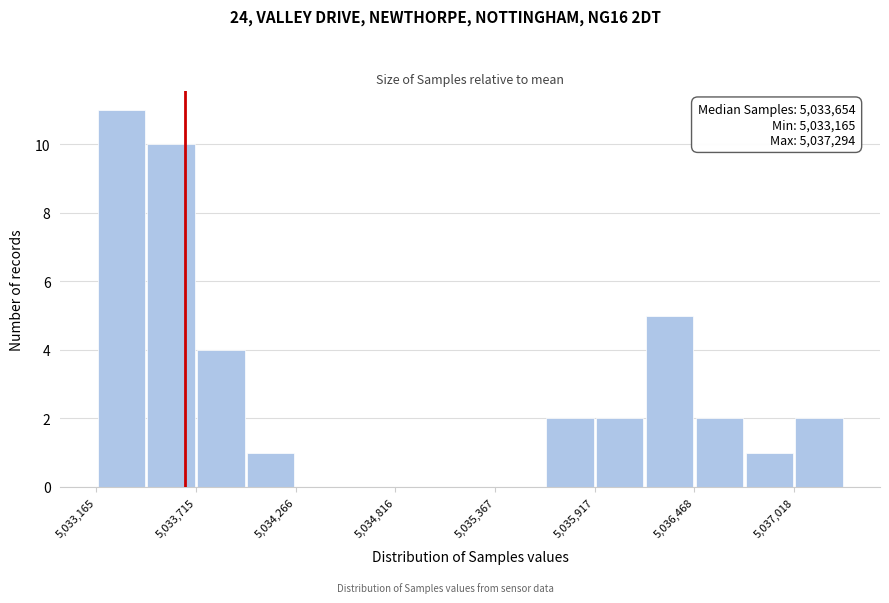

Around what value on the x-axis is the tallest bar? Give the approximate position of its centre, as read against the axis.

5033300